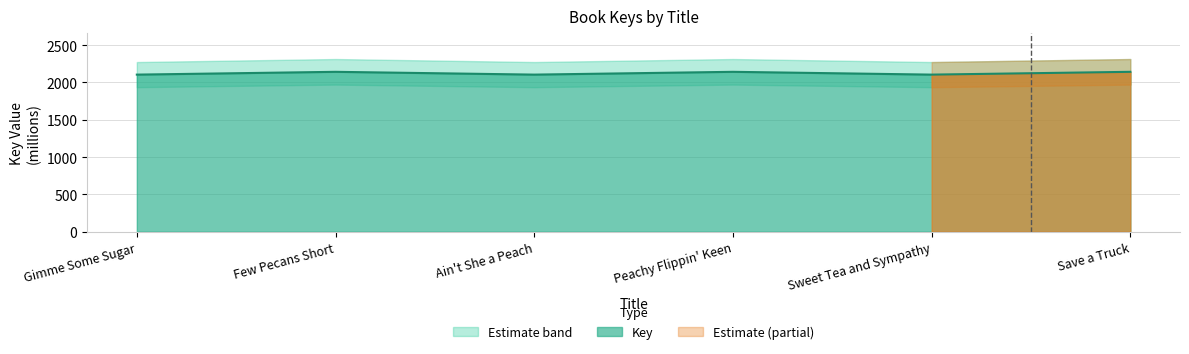

Approximately how many times larger is the value at Gimme Some Sugar compared to Ain't She a Peach?

1.0